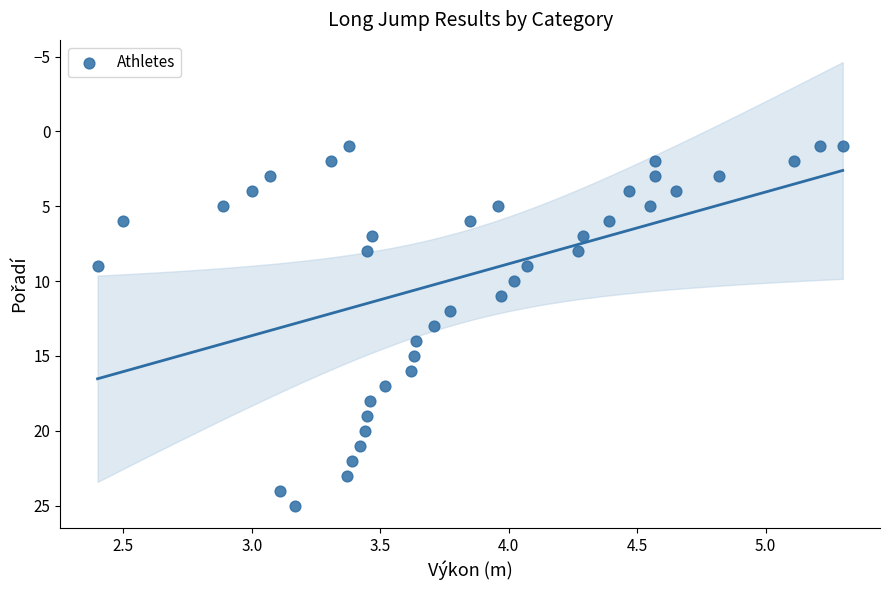

What is the range of Y values (max minus min)?

24